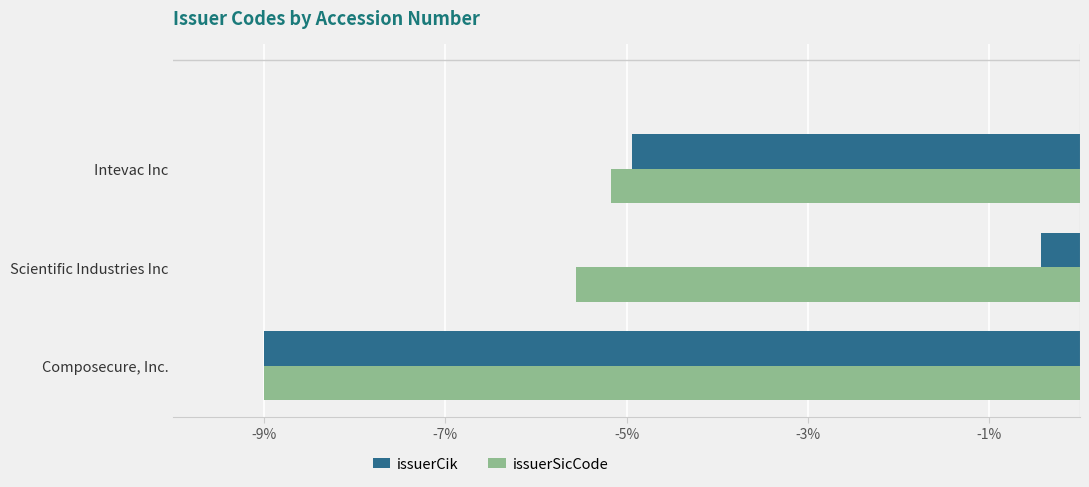

Rank the categories by issuerCik value from lowest to highest.

Composecure, Inc., Intevac Inc, Scientific Industries Inc